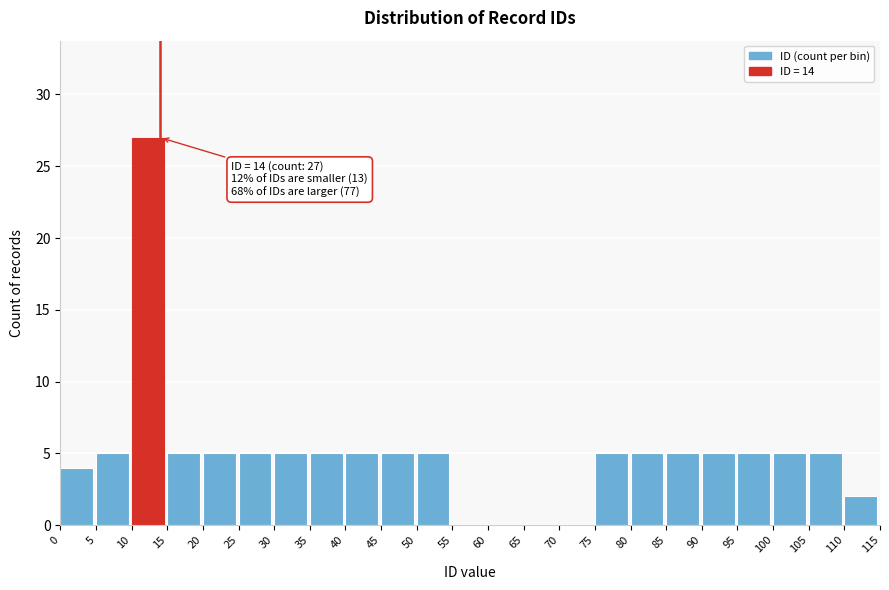

Which range on the x-axis has the tallest bar?

10 to 15